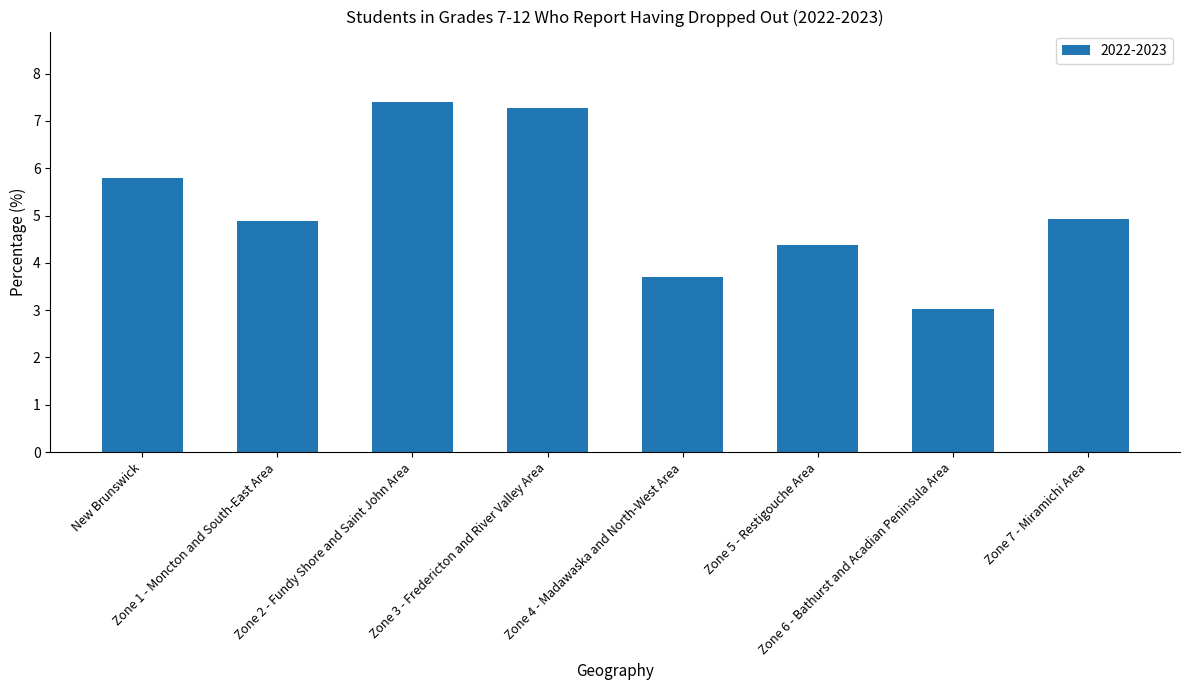

What is the label of the 3rd bar from the right?

Zone 5 - Restigouche Area